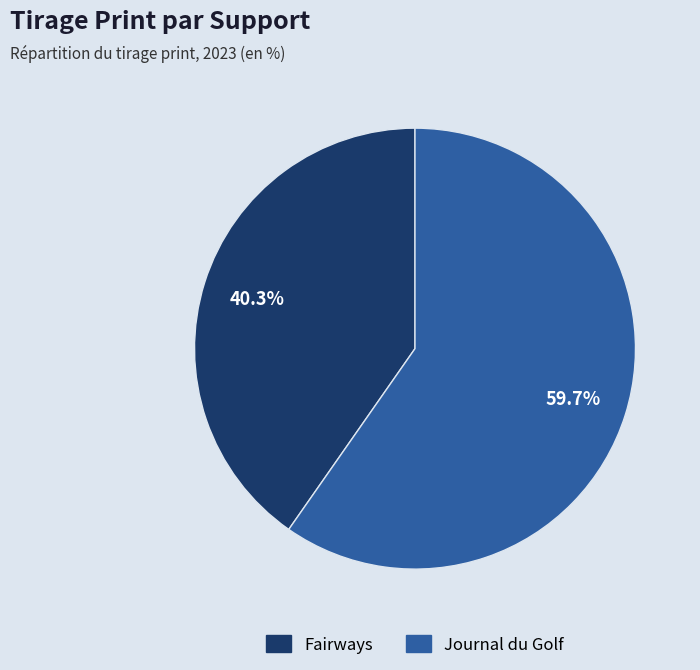

What is the smallest slice in the pie chart?

Fairways